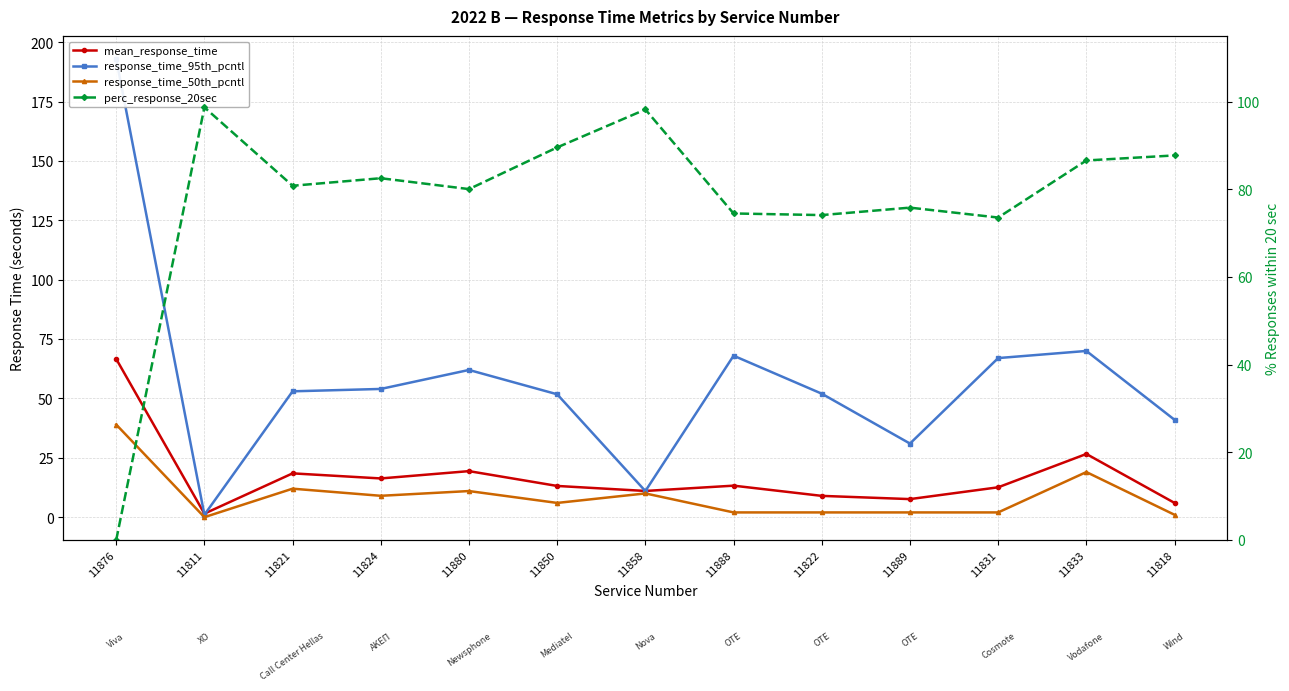

At which category is the sum across all series the highest?

11876